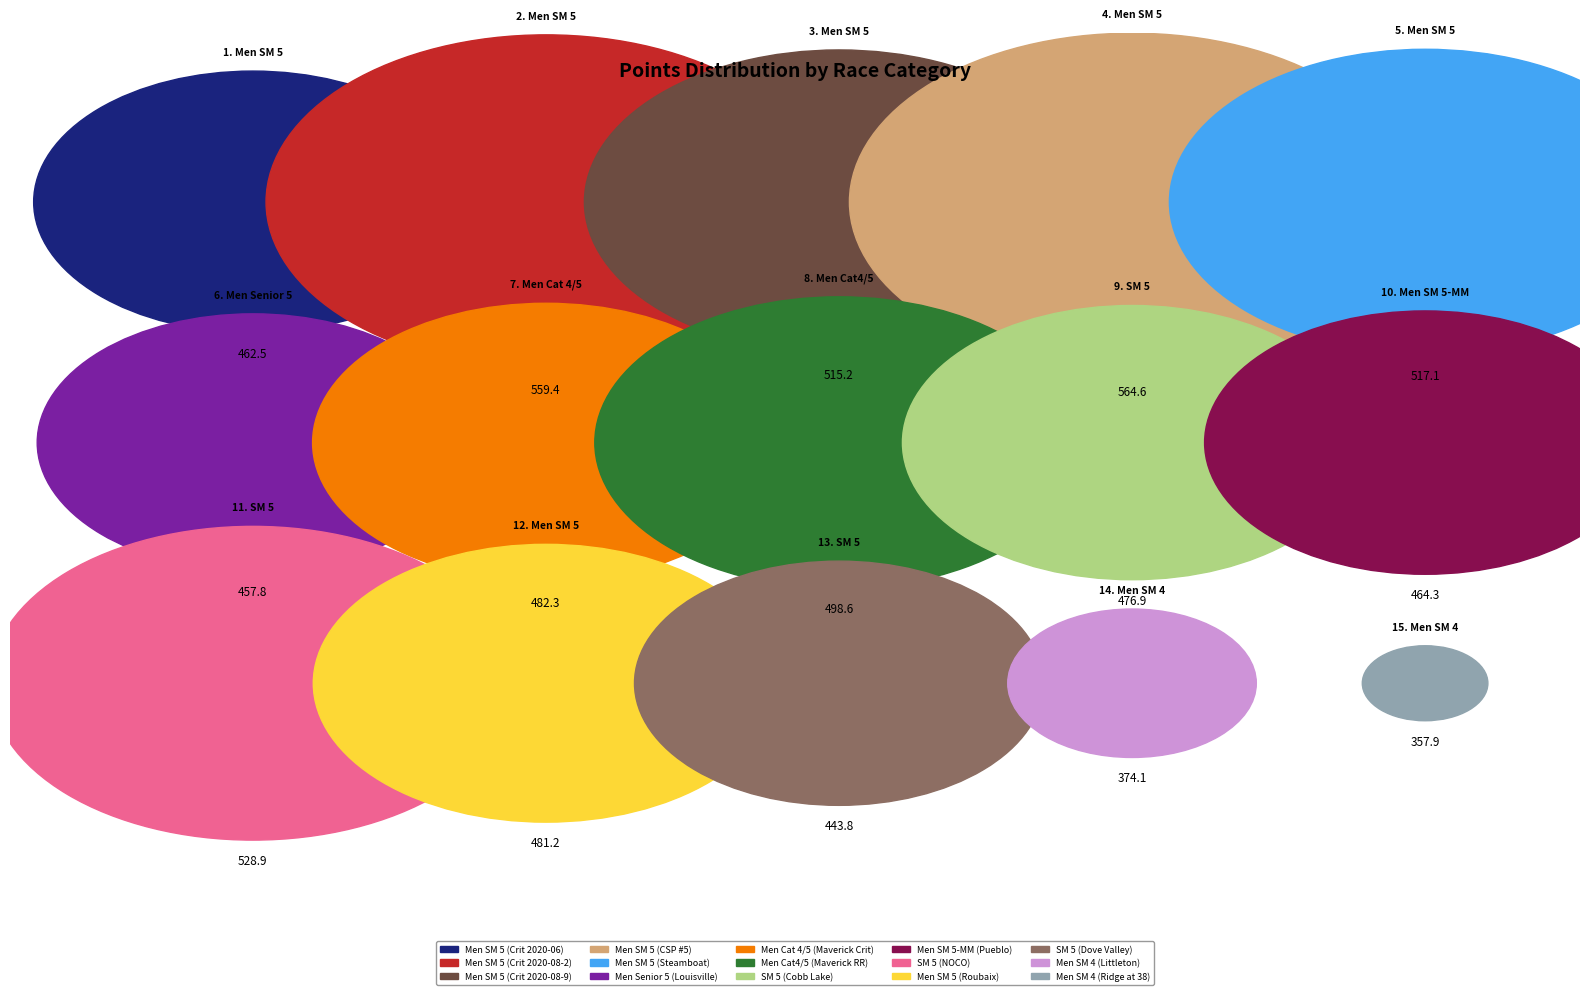

What percentage is the Men SM 5
(Steamboat) slice, to the nearest percent?

7%